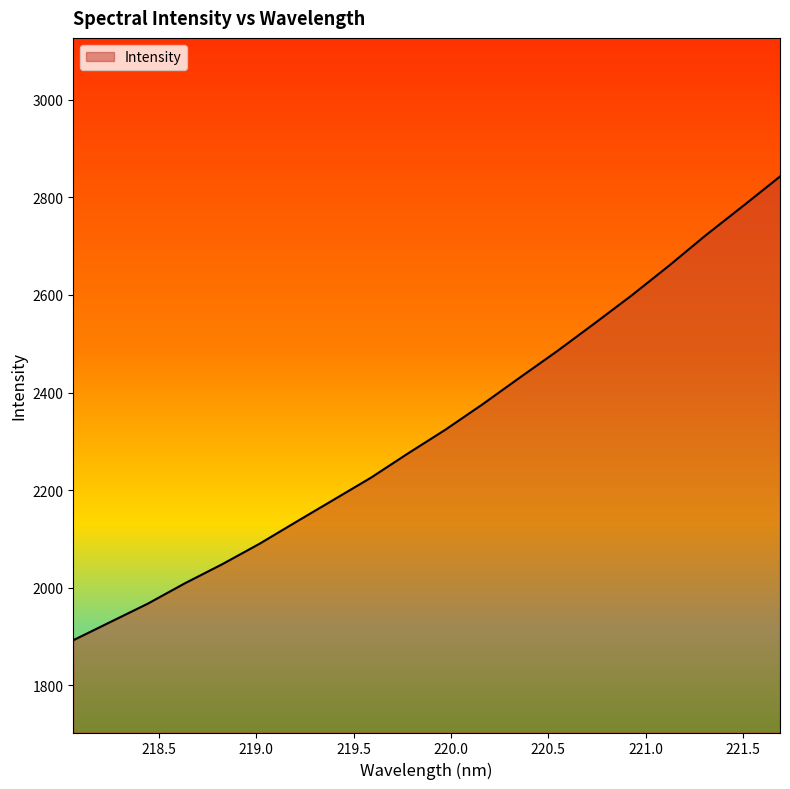

What is the greatest value displayed?

2842.9